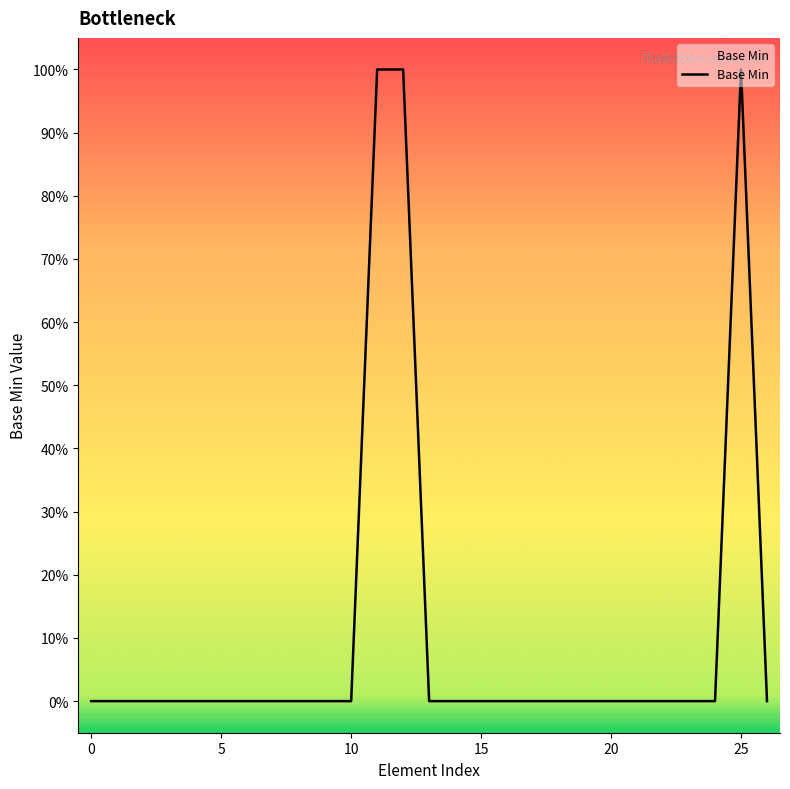

Does the chart have visible grid lines?

No